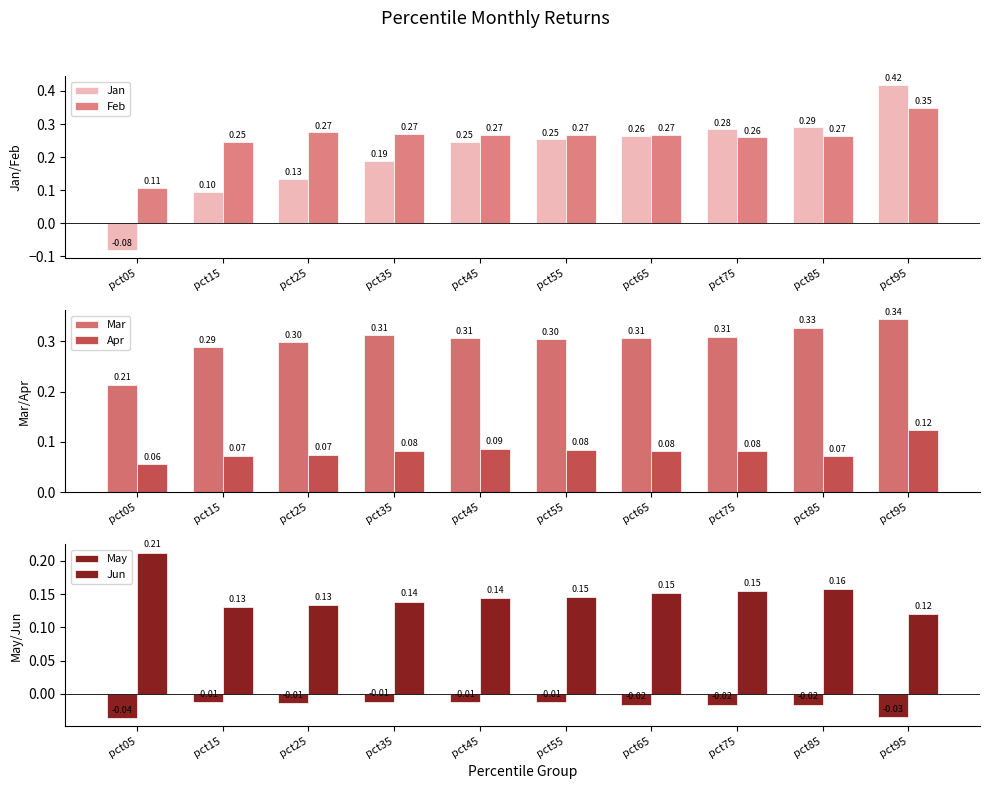

What is the spread (max minus min) of values at pct45?

0.3